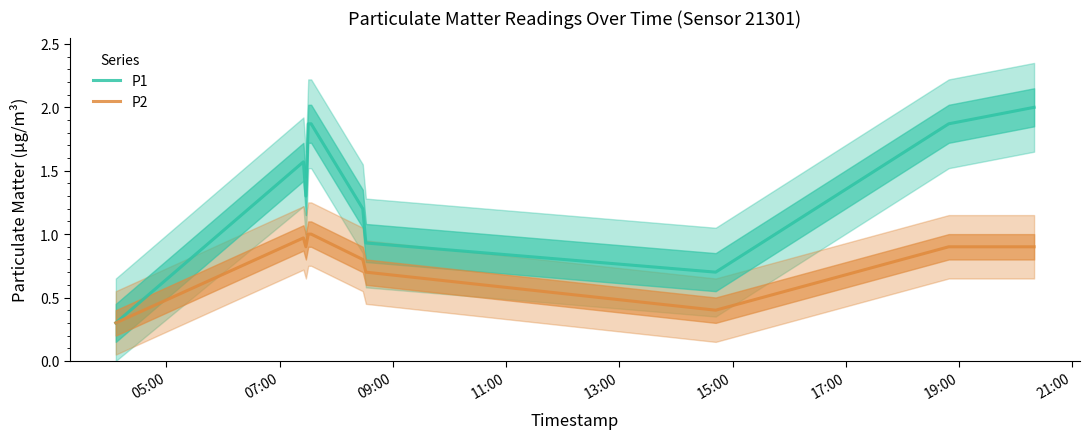

Rank the series by their average value, from highest to lowest.

P1, P2